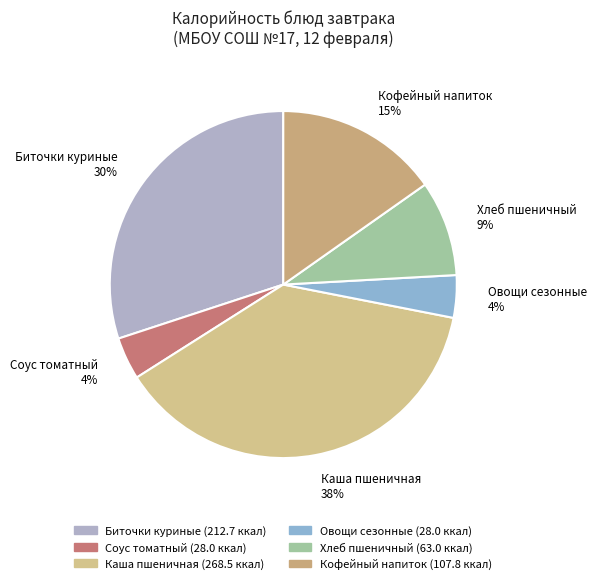

Does Хлеб пшеничный represent more than half of the total?

No